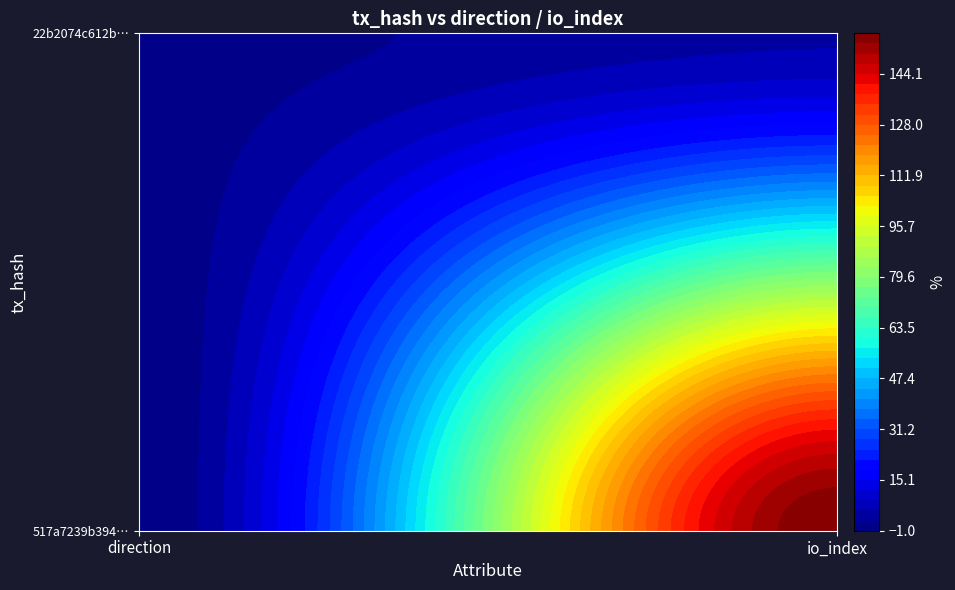

What is the difference between the 22b2074c612b8abde232e4eafd87d47f188c9c2 values at 1 and 0?

4